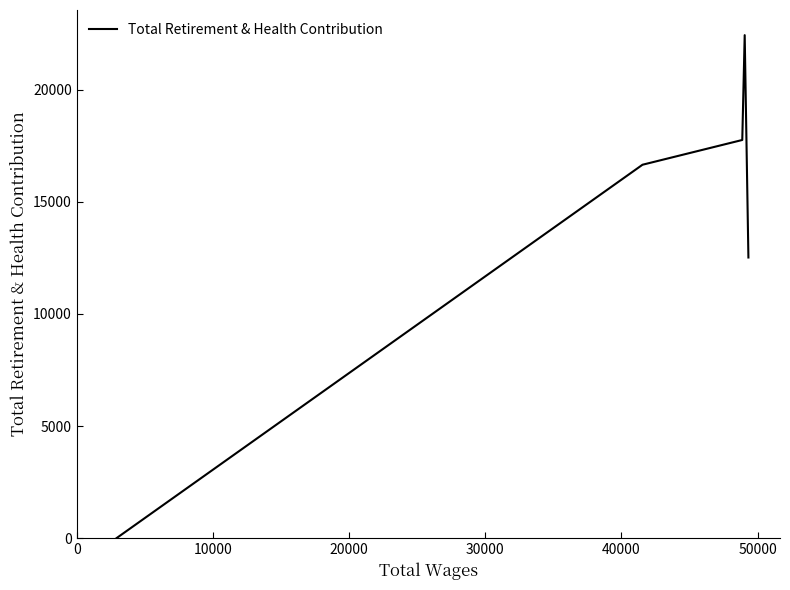

How many positive values are there?

4